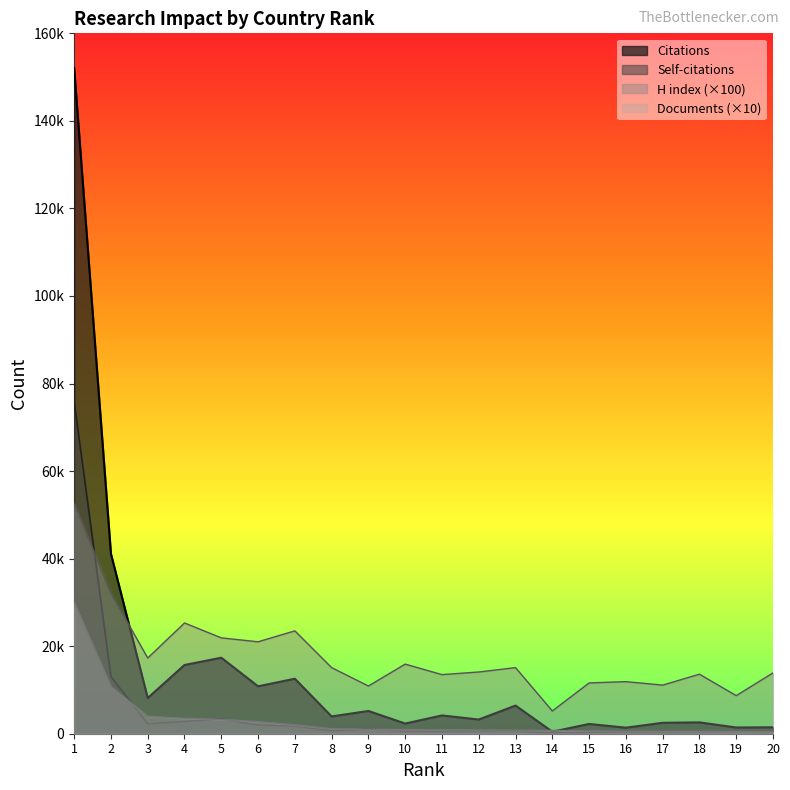

Which series has the widest spread of values?

Citations